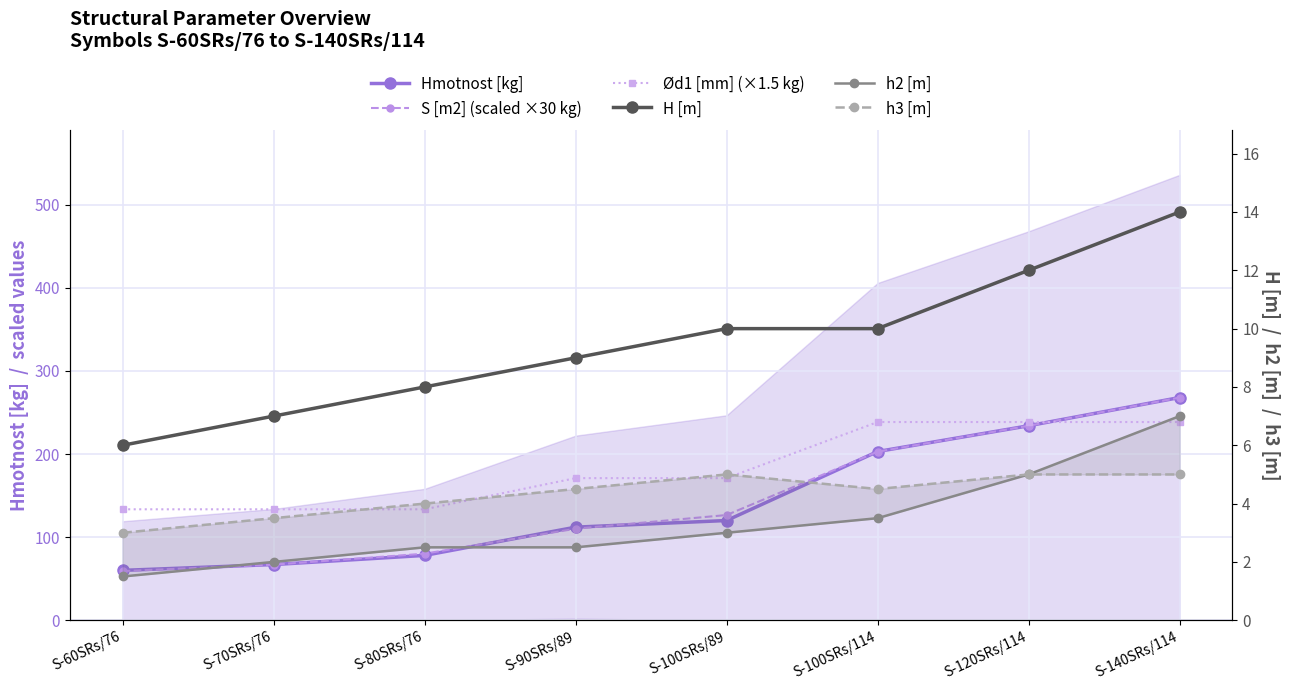

What is the difference between the Ød1 [mm] (×1.5 kg) values at S-60SRs/76 and S-90SRs/89?

37.5